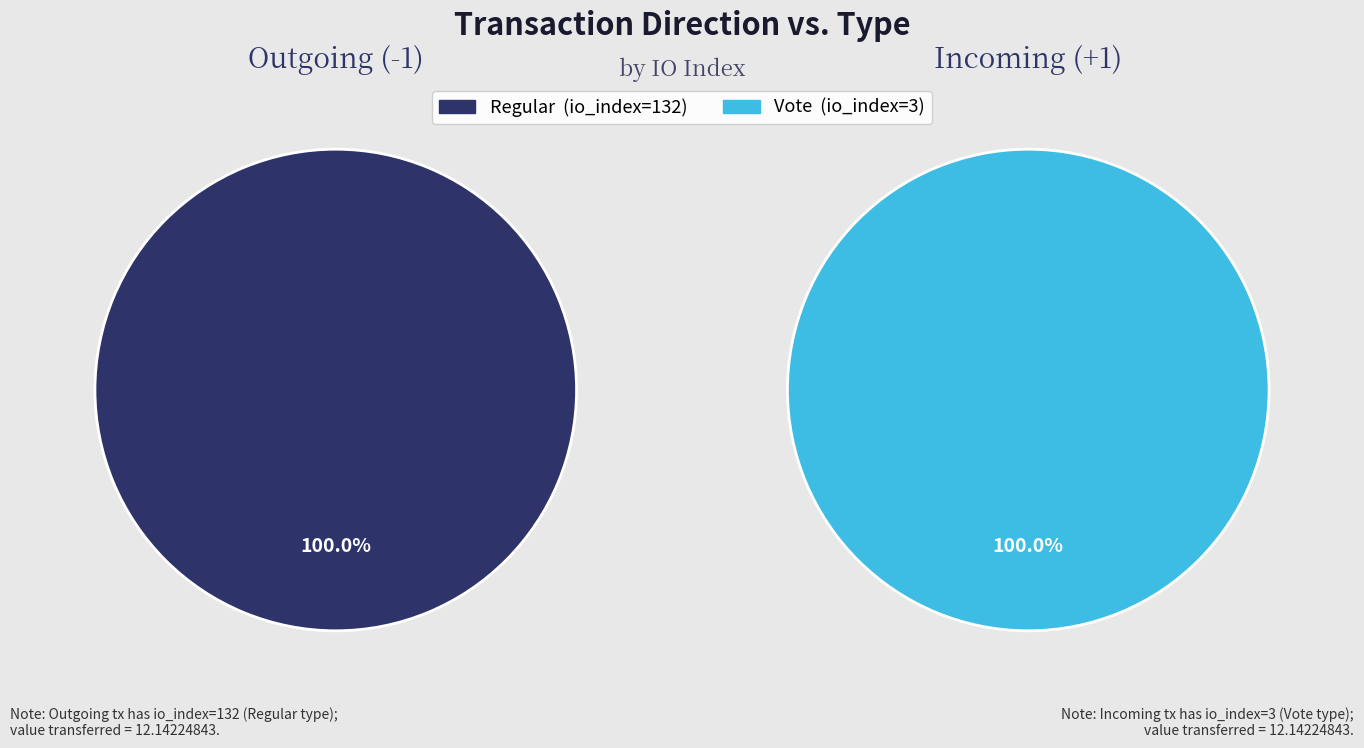

Is it true that Regular (io_index=132) is 87% of the pie?

False